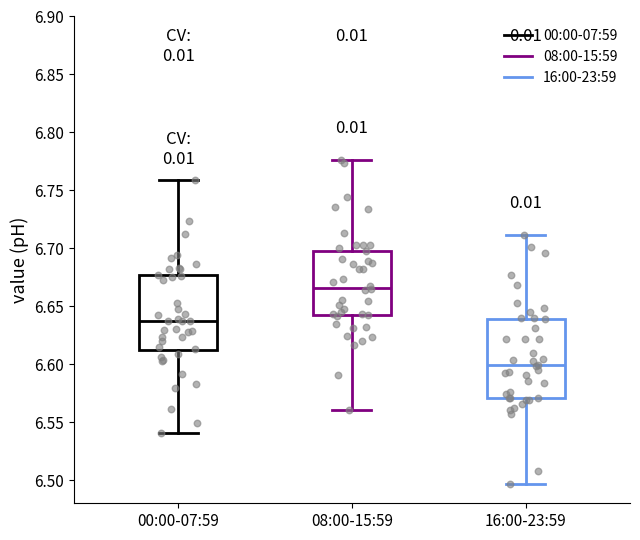

Reading left to right, transcribe this box plot: for each box, give where its median line is, the range the box spans, and where its two whiskers end, as read against the y-axis. The values are not printed on the chart, so give them approximately, as read against the axis.

00:00-07:59: median 6.635, box 6.610 to 6.675, whiskers 6.540 to 6.760
08:00-15:59: median 6.665, box 6.640 to 6.700, whiskers 6.560 to 6.775
16:00-23:59: median 6.600, box 6.570 to 6.640, whiskers 6.495 to 6.710